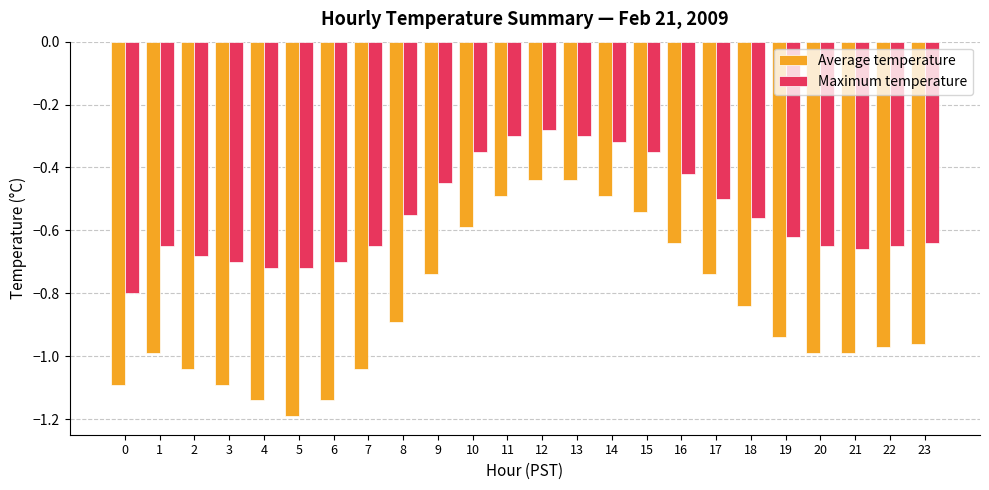

At which category is the sum across all series the highest?

12